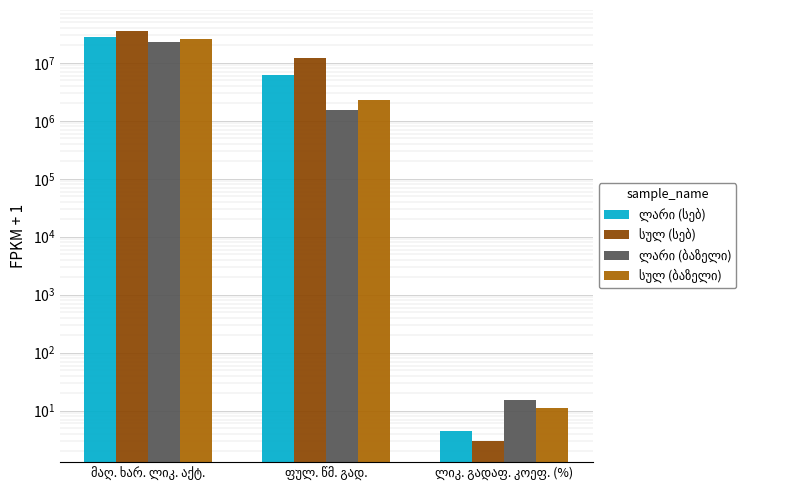

List the series in order of their peak value, highest first.

სულ (სებ), ლარი (სებ), სულ (ბაზელი), ლარი (ბაზელი)